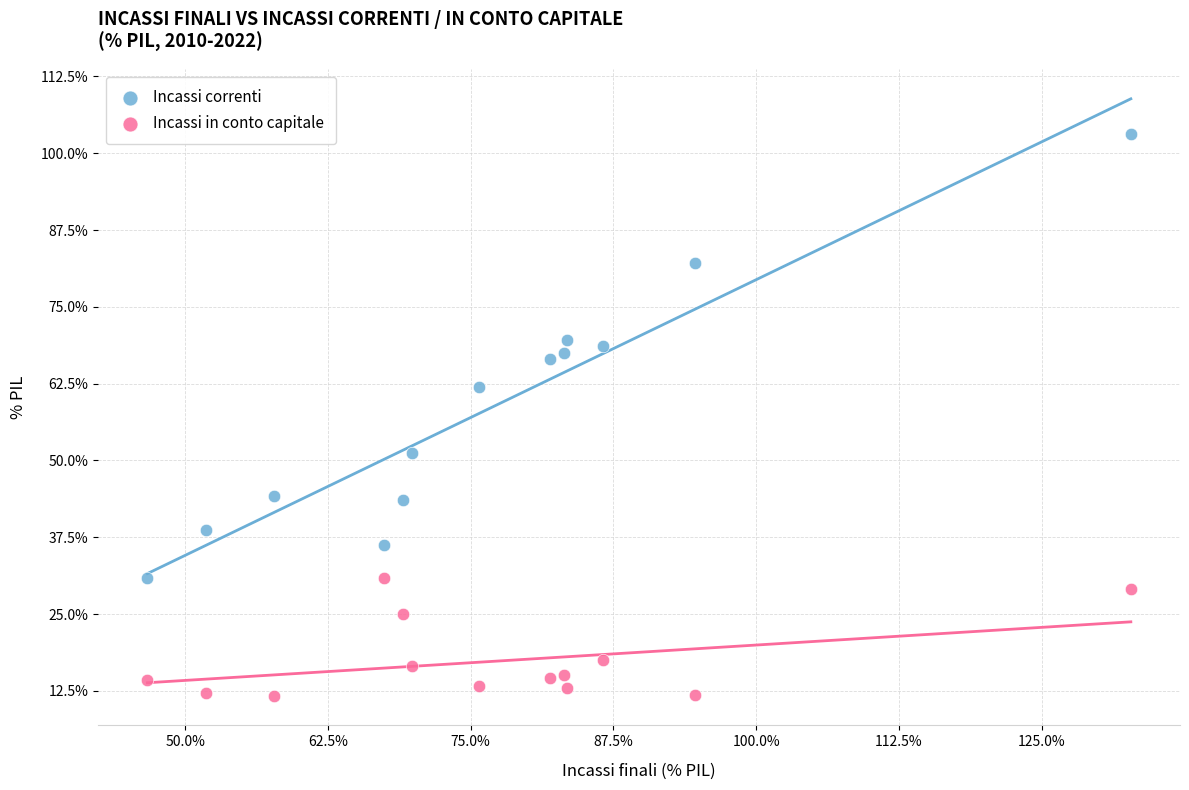

Which series contains the highest Y value?

Incassi correnti